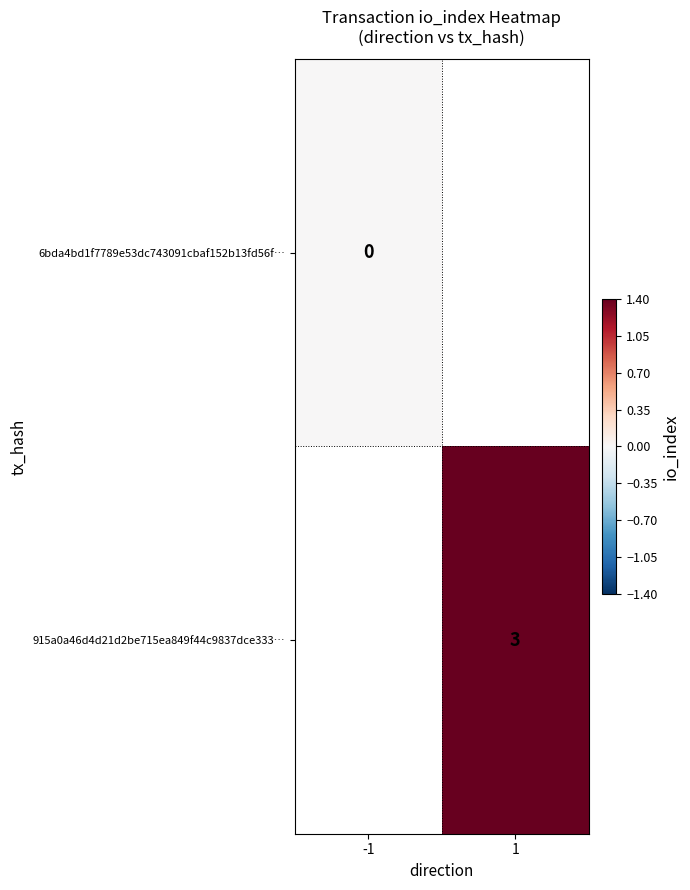

The value of 915a0a46d4d21d2be715ea849f44c9837dce333… at 1 is 4. True or false?

False